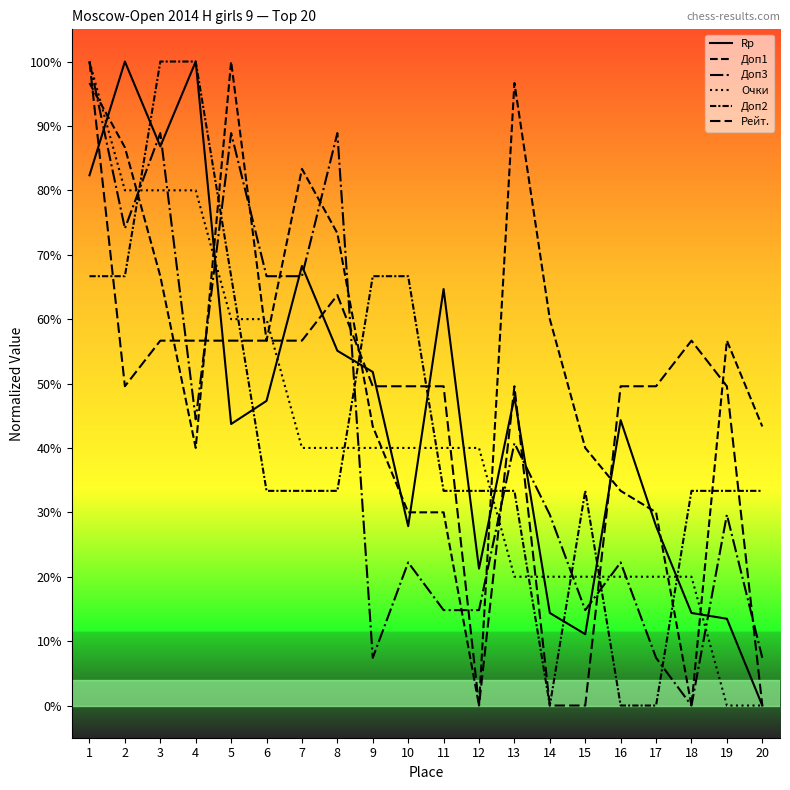

Does the chart have visible grid lines?

No